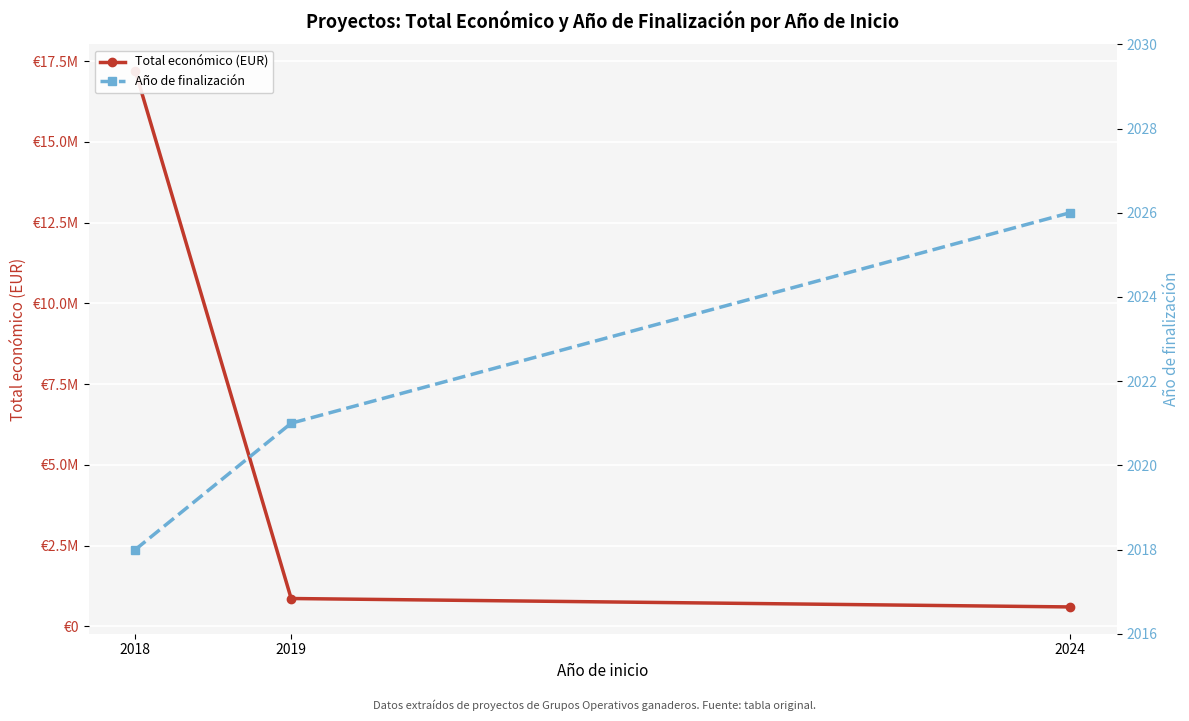

Where is Total económico (EUR) nearest to the value 8896627?

2019